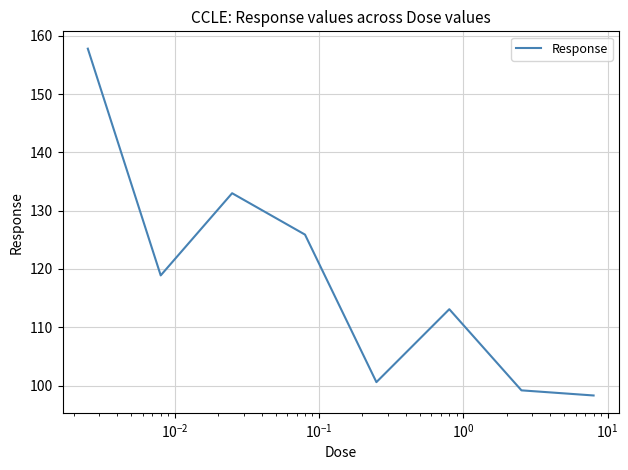

What is the maximum value shown in the chart?

157.8